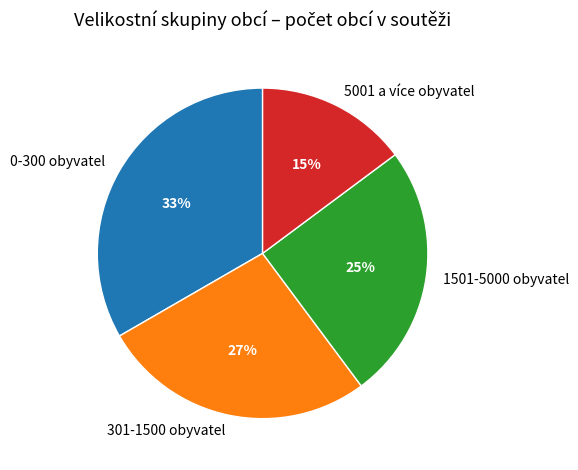

The 301-1500 obyvatel slice represents 22% of the pie. True or false?

False